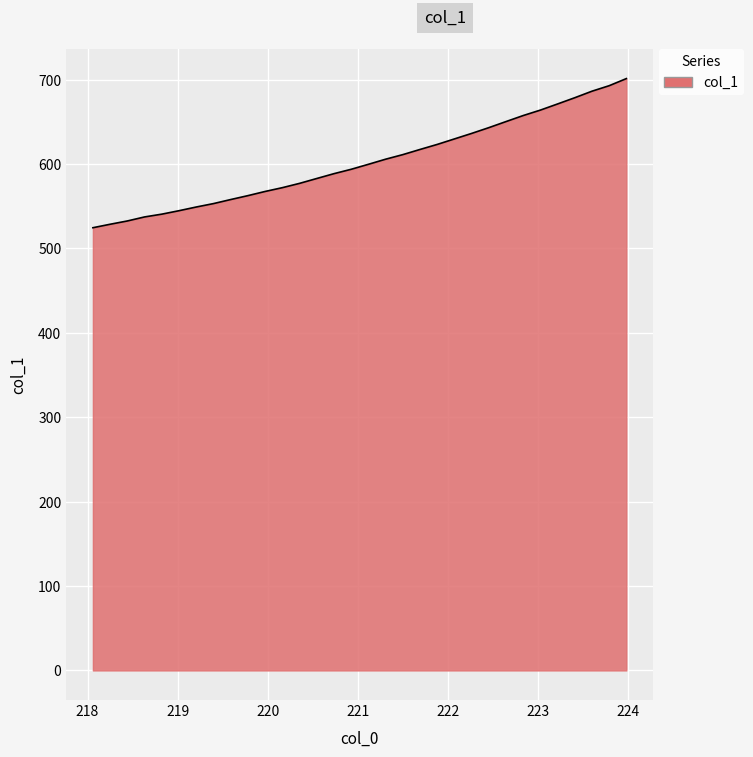

What is the minimum value shown in the chart?

524.5